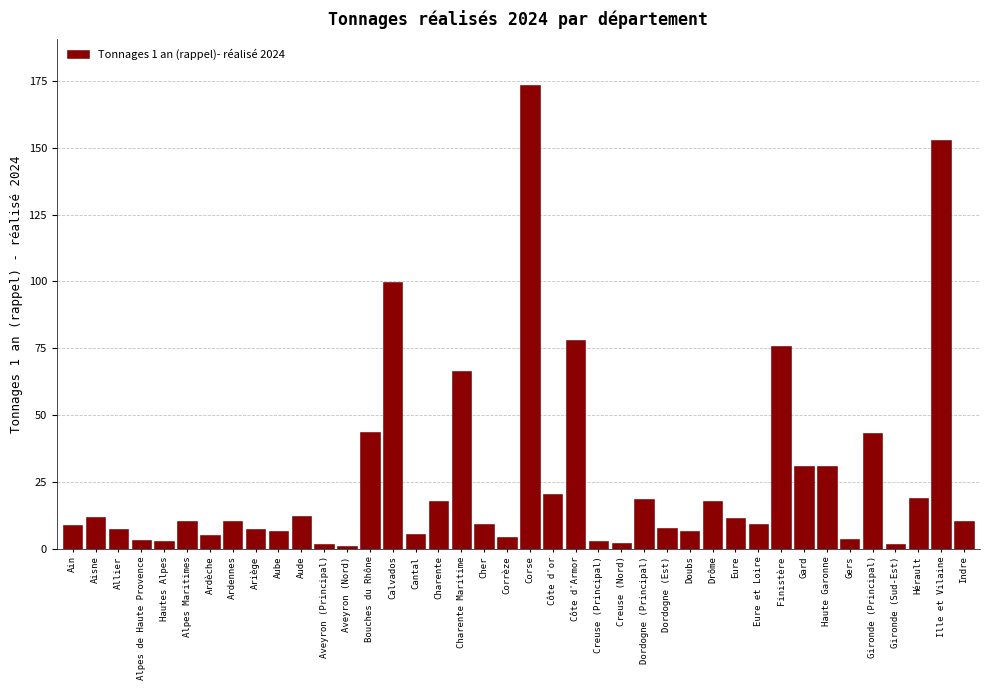

The value at Ain is 9.0. True or false?

True